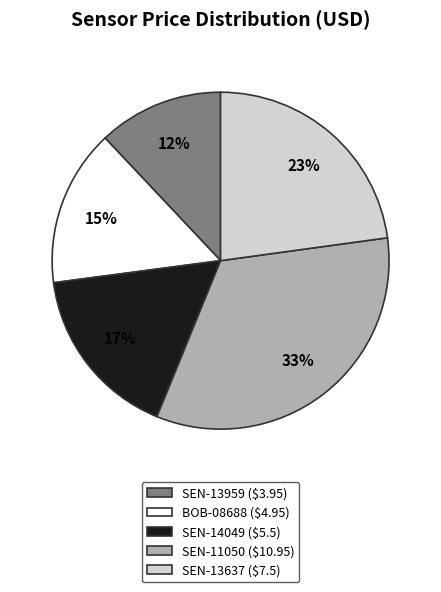

To the nearest percent, what portion does SEN-11050 ($10.95) represent?

33%